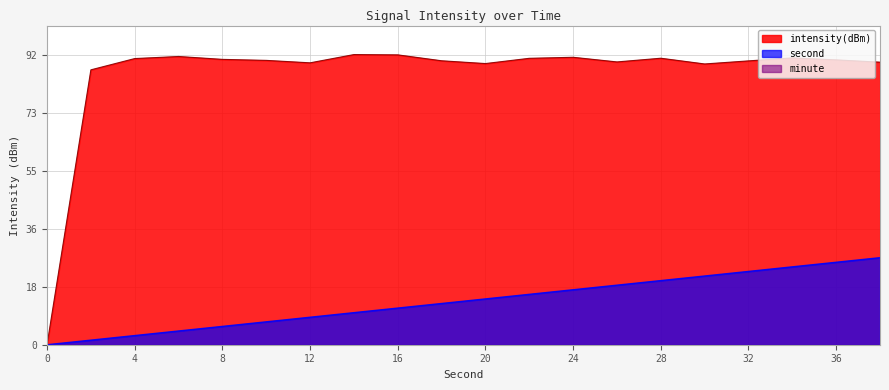

Reading right to left, list all the values displayed in this chart.

intensity(dBm): 38=89.7	36=90.4	34=91.0	32=90.1	30=89.1	28=90.9	26=89.7	24=91.2	22=90.9	20=89.2	18=90.1	16=92.0	14=92.1	12=89.5	10=90.2	8=90.5	6=91.5	4=90.8	2=87.2	0=0.0
second: 38=27.6	36=26.2	34=24.7	32=23.3	30=21.8	28=20.4	26=18.9	24=17.4	22=16.0	20=14.5	18=13.1	16=11.6	14=10.2	12=8.7	10=7.3	8=5.8	6=4.4	4=2.9	2=1.5	0=0.0